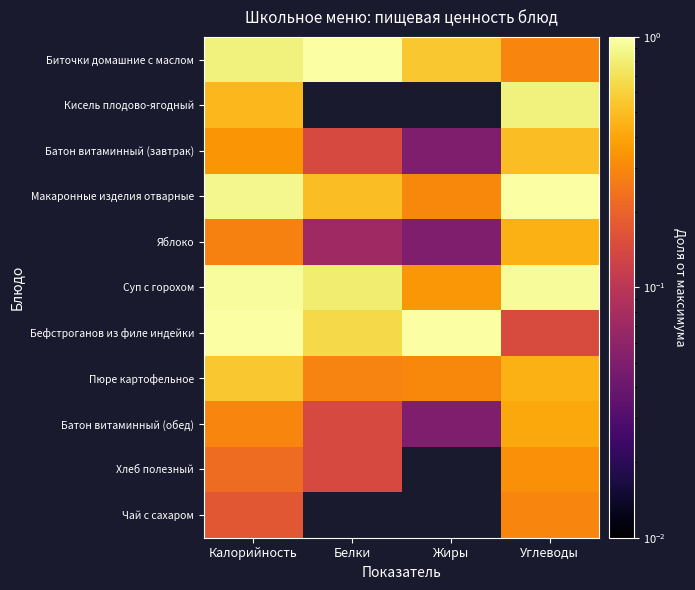

How many distinct data groups are displayed?

11